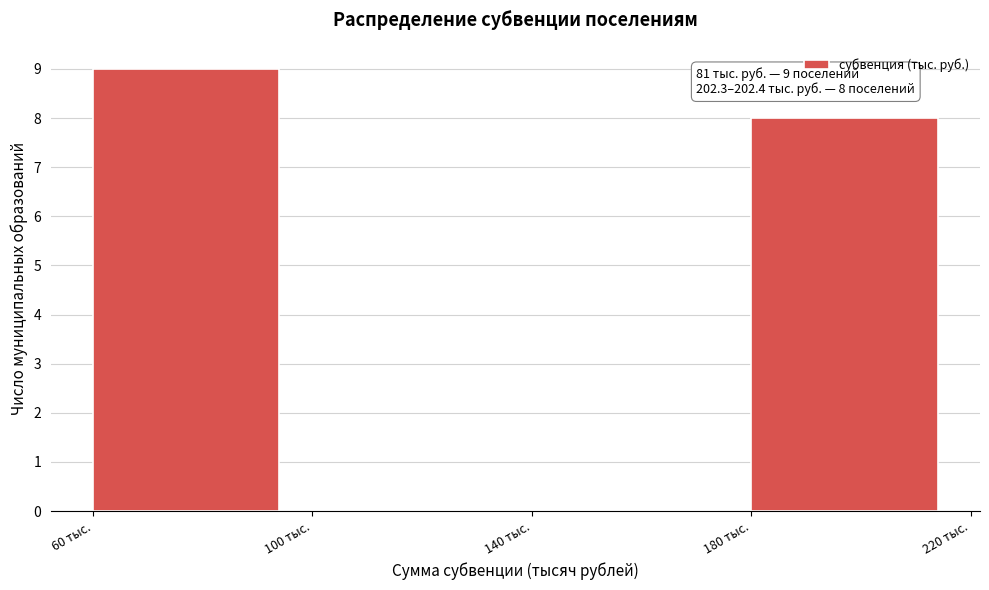

Over which range of the x-axis is the bar tallest?

60 to 100